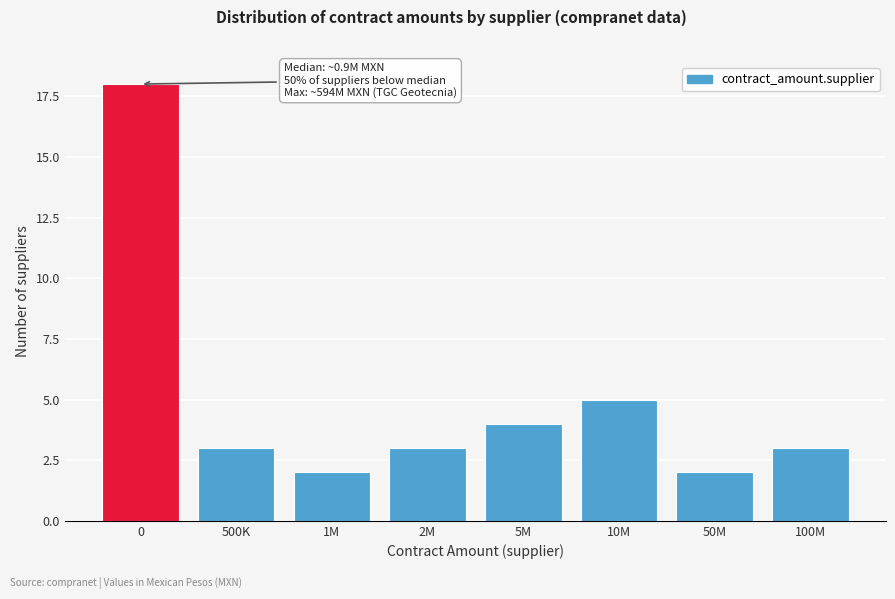

Reading left to right, transcribe all the data shown in this chart.

0=18	500K=3	1M=2	2M=3	5M=4	10M=5	50M=2	100M=3